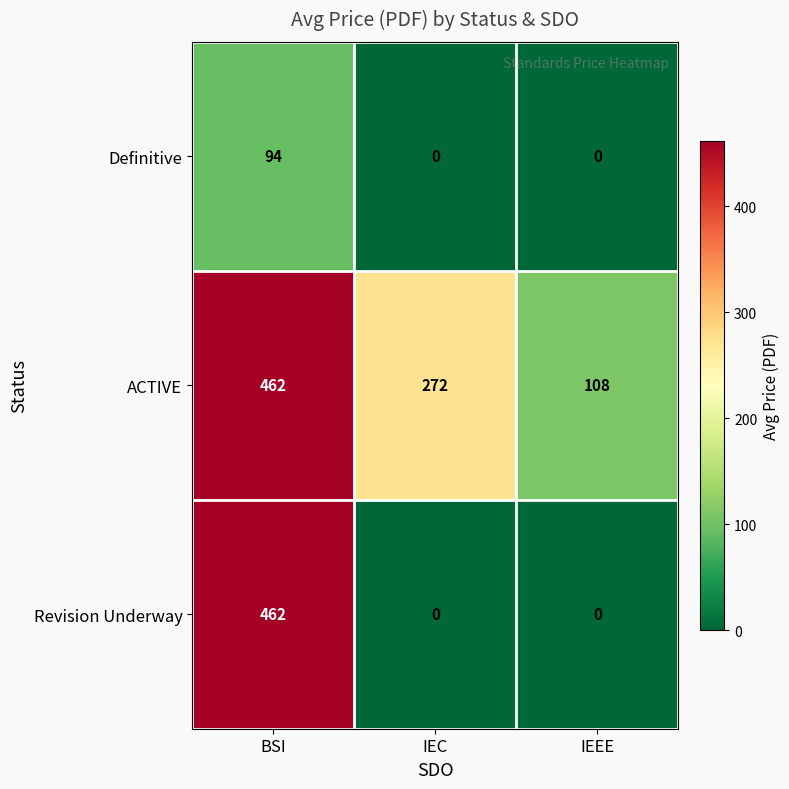

At how many categories does at least one series exceed 298?

1